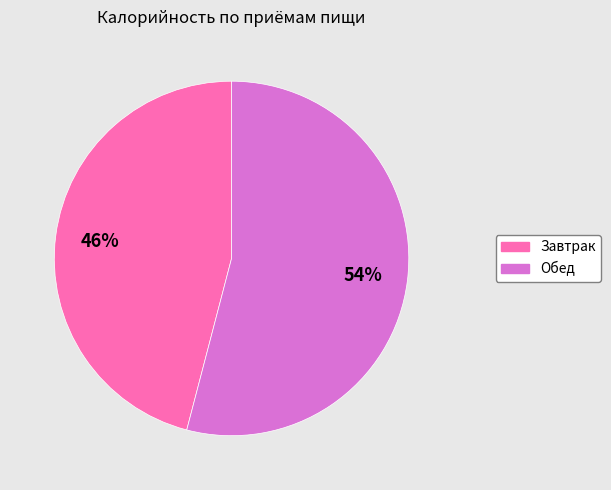

The Обед slice represents 54% of the pie. True or false?

True